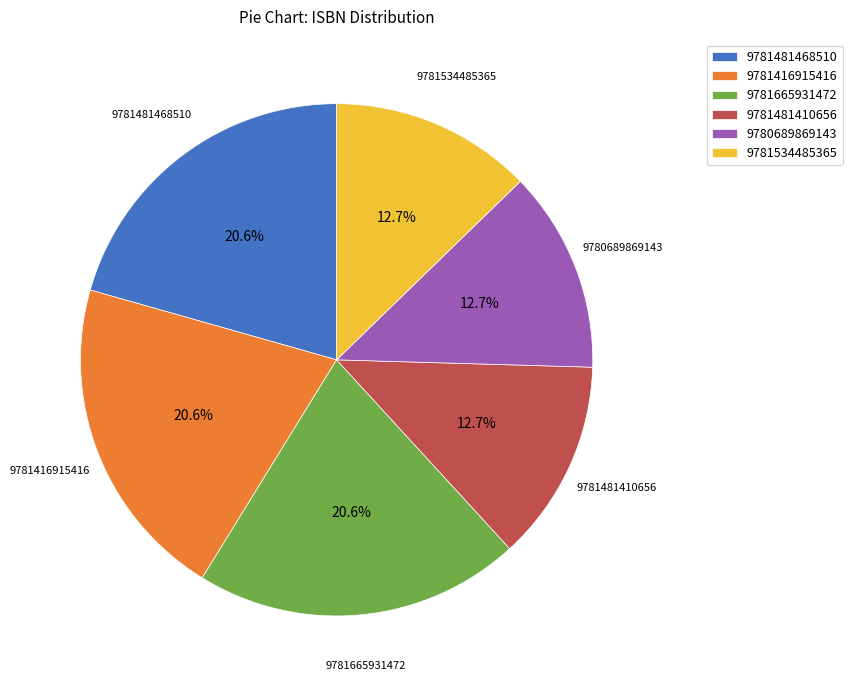

Is there any slice that represents more than half of the pie?

No